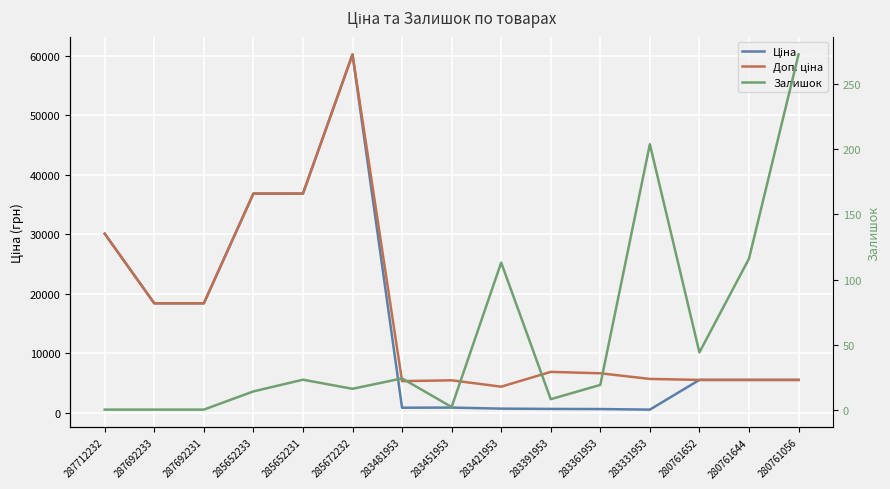

At which label is Доп. ціна closest to 32314?

287712232